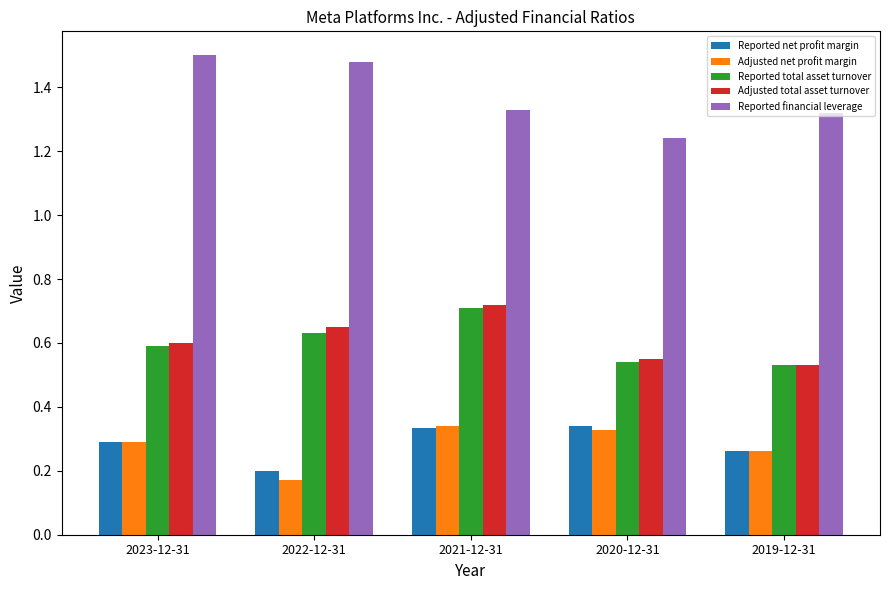

What is the sum of all Reported financial leverage values?

6.9